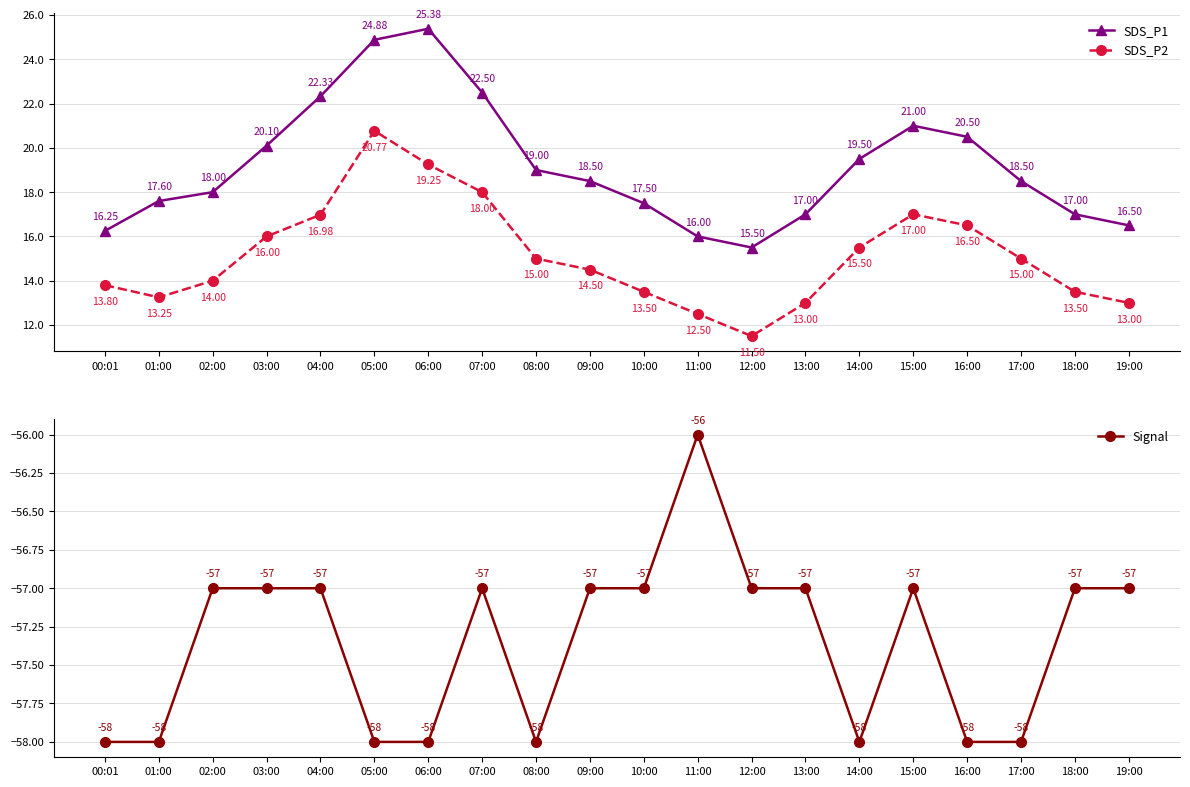

Rank the categories by Signal value from lowest to highest.

00:01, 01:00, 05:00, 06:00, 08:00, 14:00, 16:00, 17:00, 02:00, 03:00, 04:00, 07:00, 09:00, 10:00, 12:00, 13:00, 15:00, 18:00, 19:00, 11:00